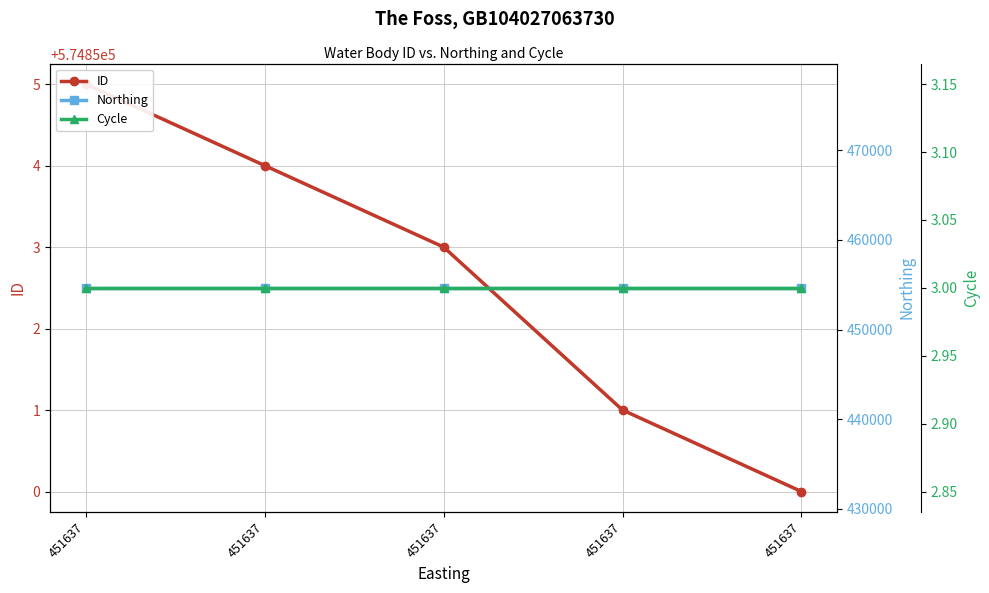

What is the total value across all series at 451637?

1029512